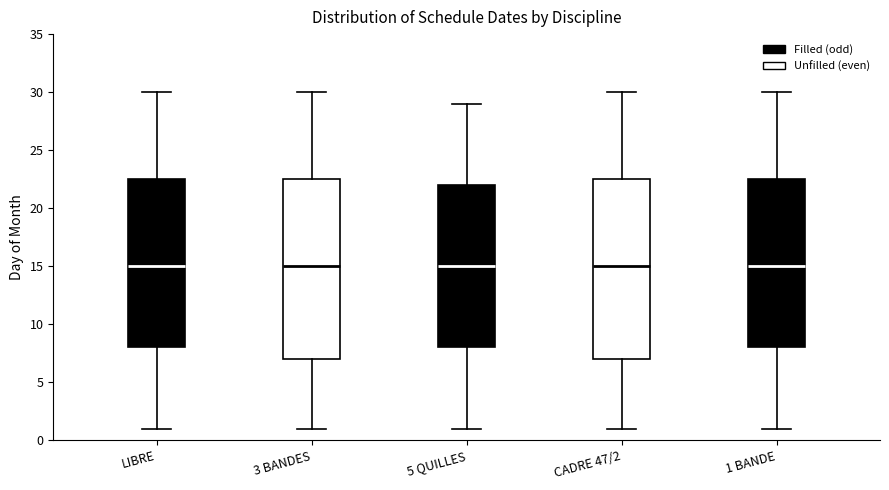

Where does the median line of the box for 5 QUILLES sit on the y-axis? The values are not printed on the chart, so give them approximately, as read against the axis.

15.0